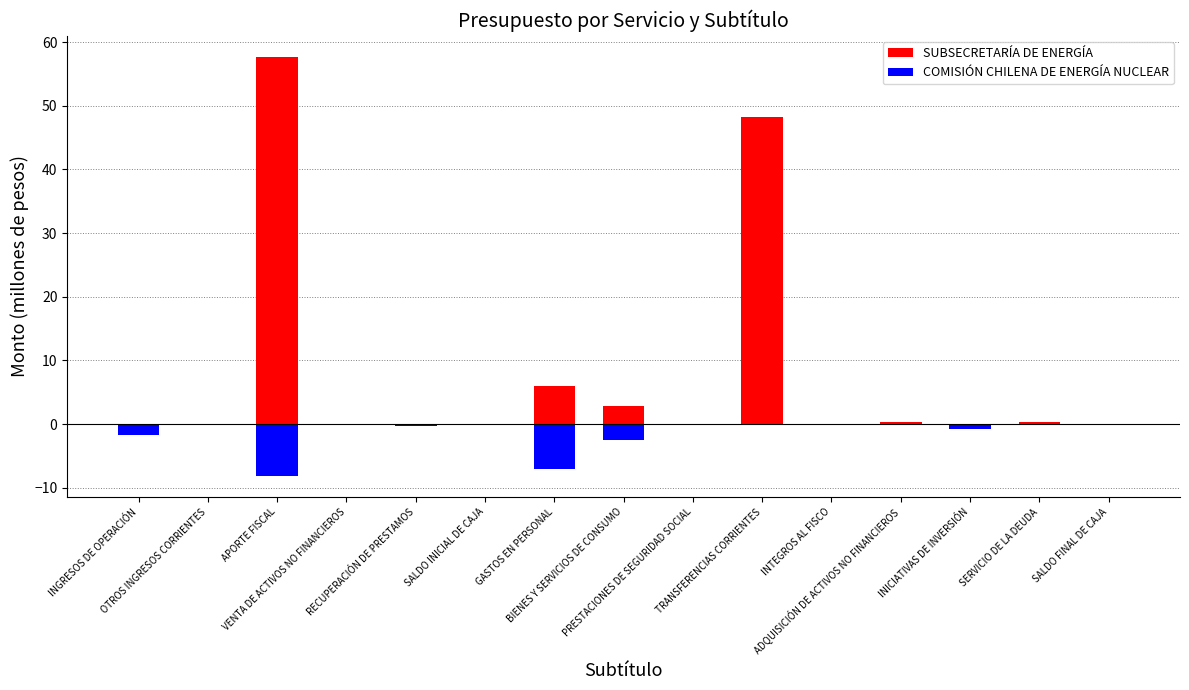

Is it true that SUBSECRETARÍA DE ENERGÍA equals 1.3 at BIENES Y SERVICIOS DE CONSUMO?

False